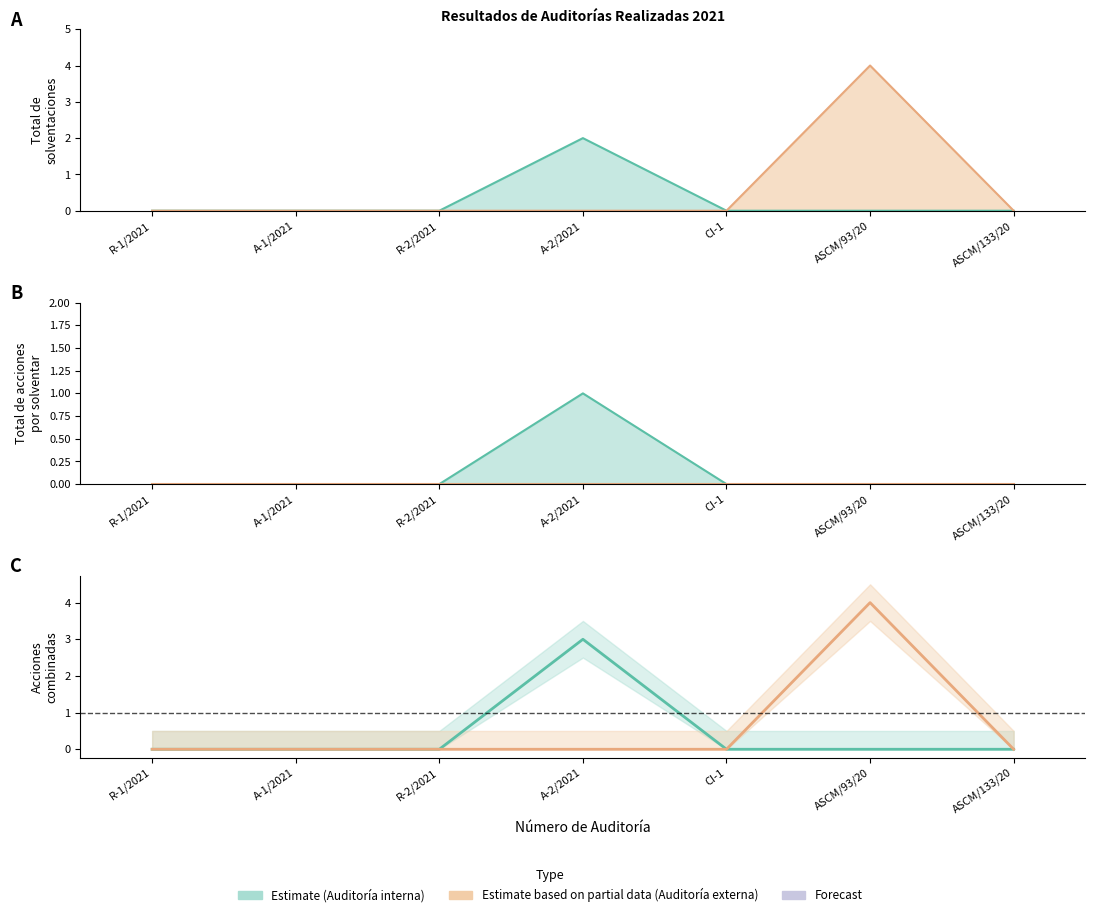

List the labels in order of value, largest first.

A-2/2021, R-1/2021, A-1/2021, R-2/2021, CI-1, ASCM/93/20, ASCM/133/20